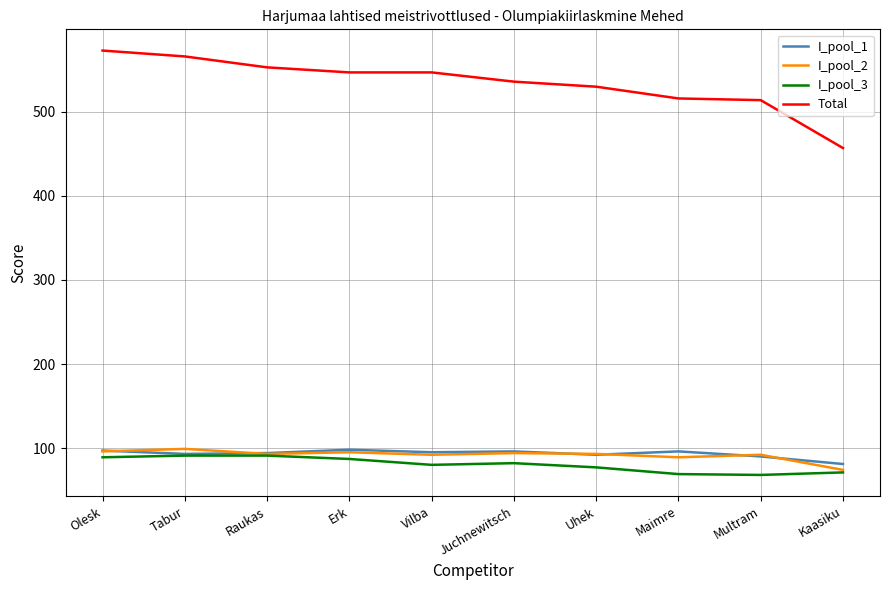

What is the total value across all series at Tabur?

849